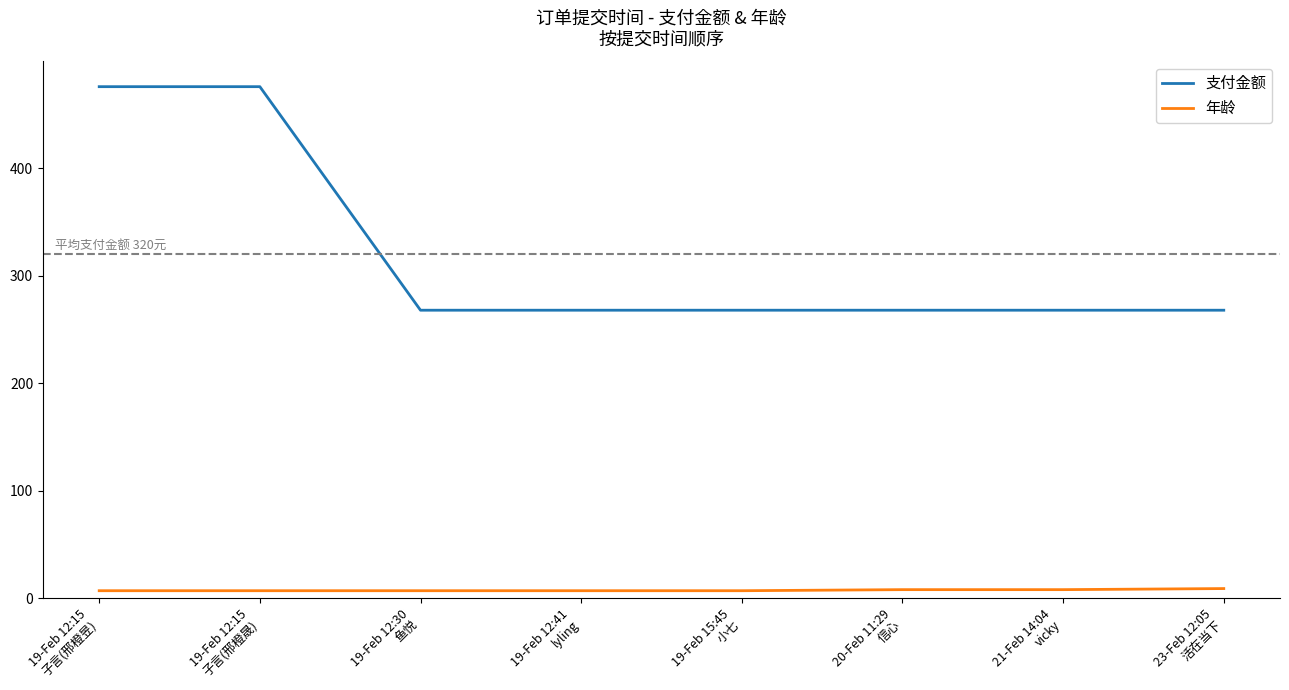

What is the maximum value for 支付金额?

476